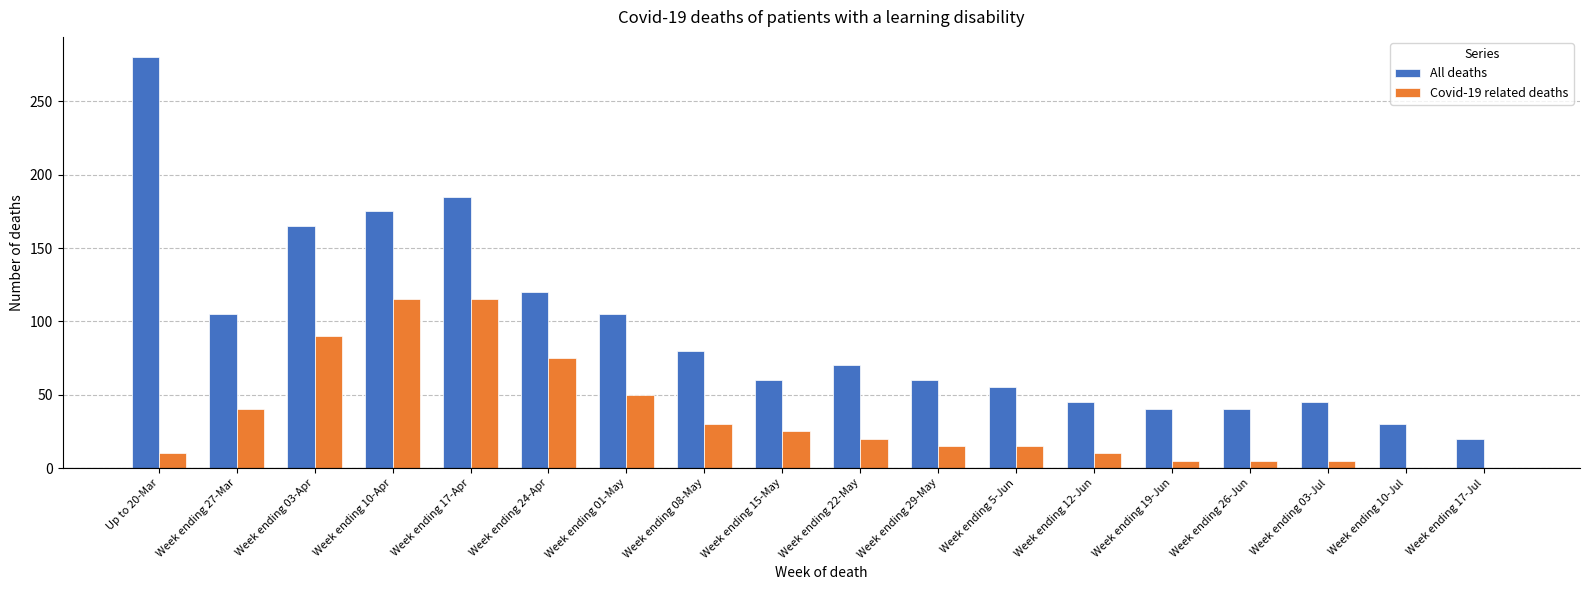

Where is All deaths nearest to the value 150?

Week ending 03-Apr